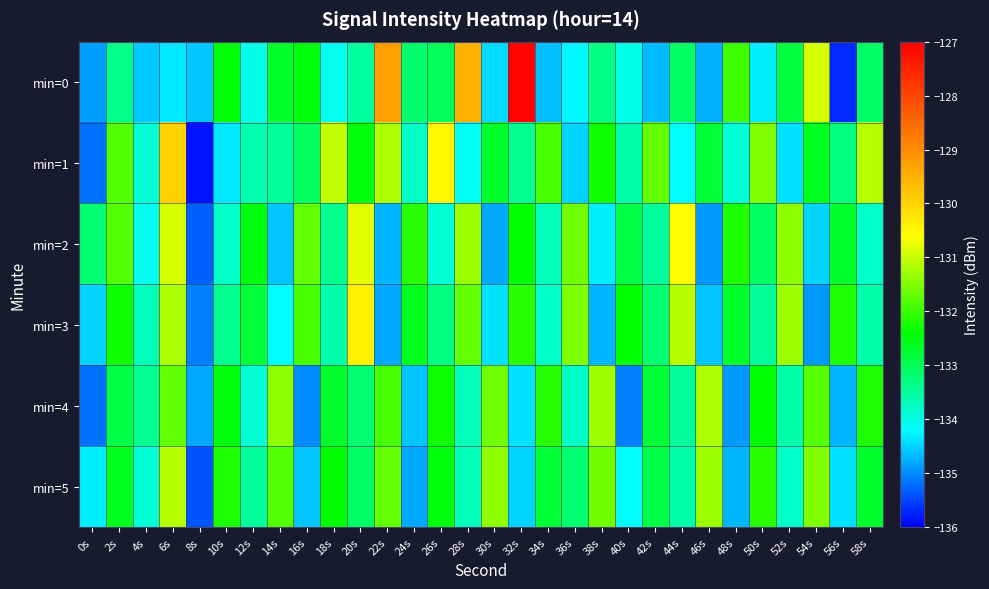

What is the smallest value displayed?

-135.9